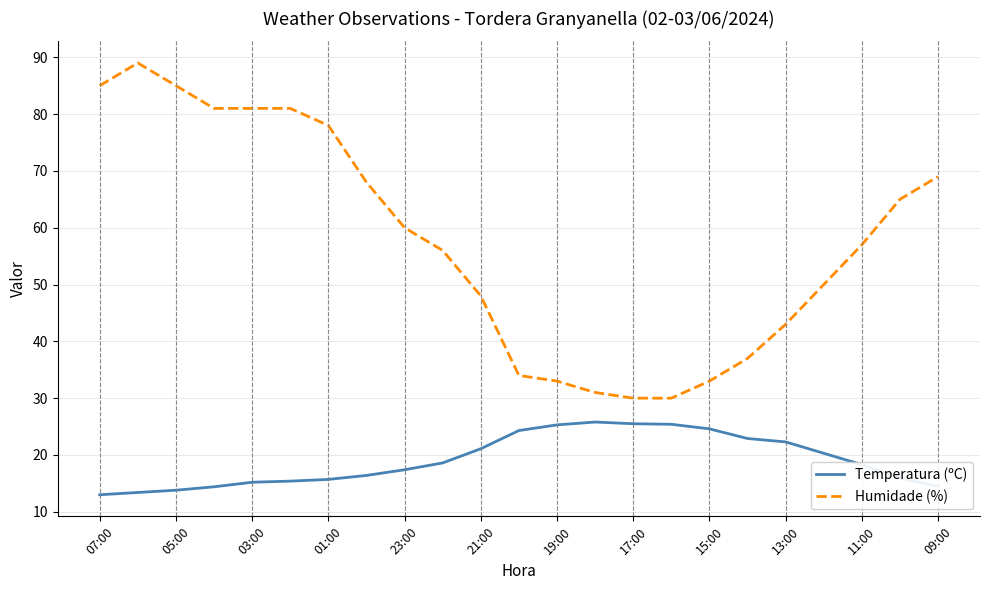

Rank the series by their average value, from highest to lowest.

Humidade (%), Temperatura (ºC)